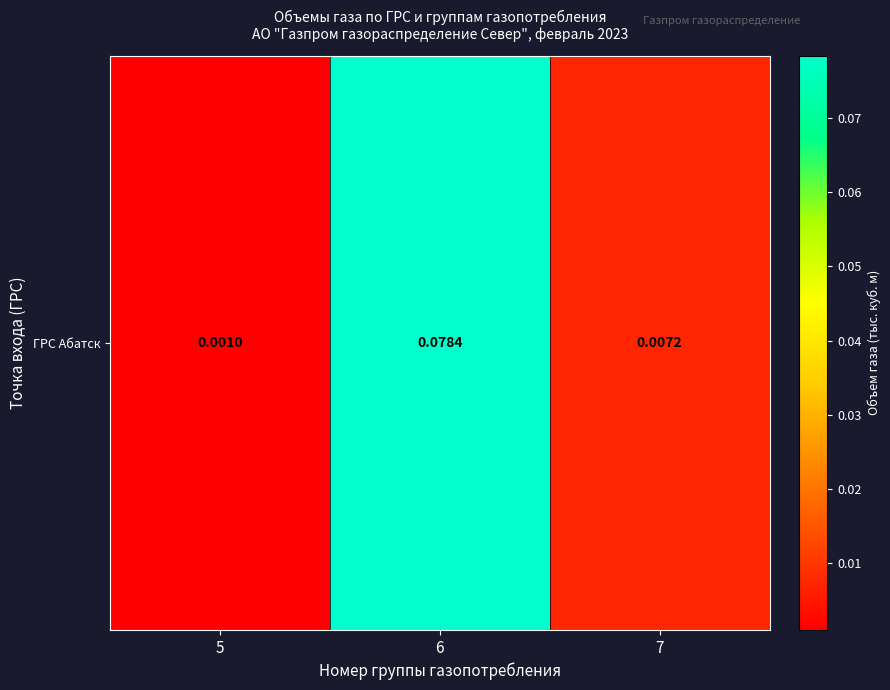

Reading left to right, transcribe all the data shown in this chart.

0.0	0.1	0.0